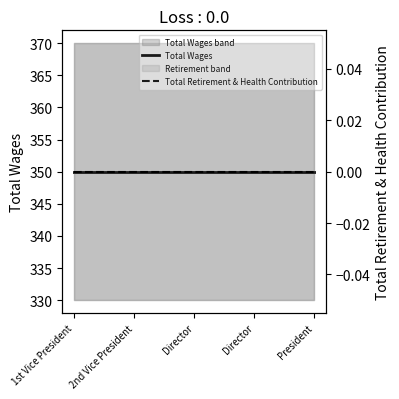

Reading left to right, what are all the values shown in this chart?

Total Wages: 1st Vice President=350	2nd Vice President=350	Director=350	Director=350	President=350
Total Retirement & Health Contribution: 1st Vice President=0	2nd Vice President=0	Director=0	Director=0	President=0